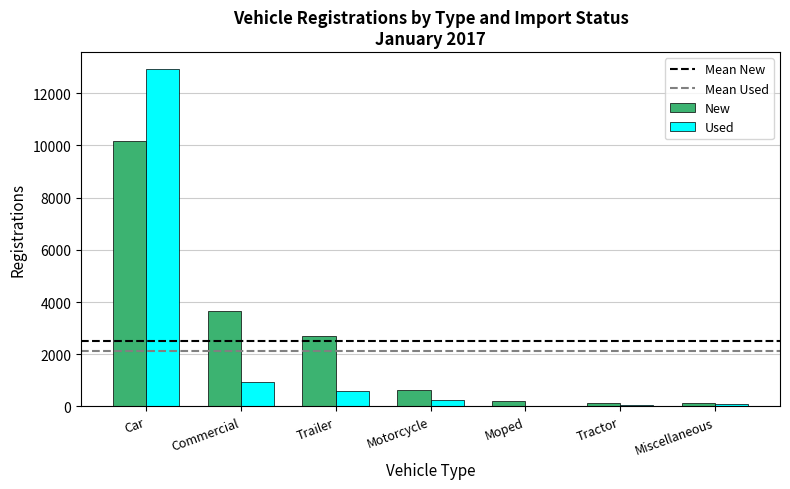

What is the sum of all Used values?

14897